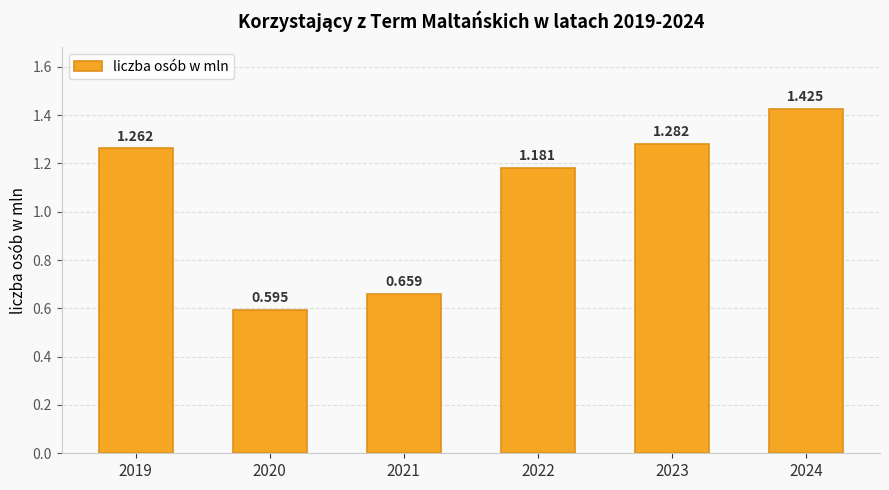

Reading left to right, what are all the values shown in this chart?

2019=1.3	2020=0.6	2021=0.7	2022=1.2	2023=1.3	2024=1.4